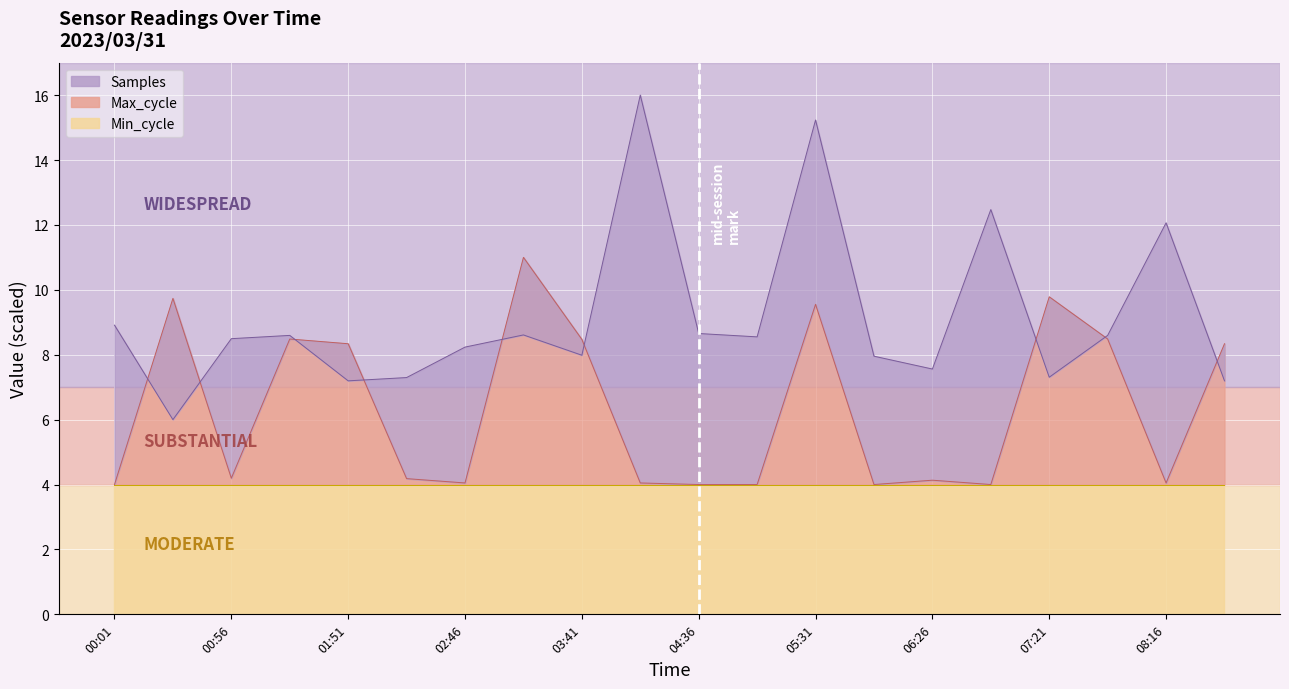

In Max_cycle, how many points are lower than both neighbors (excluding endpoints)?

5